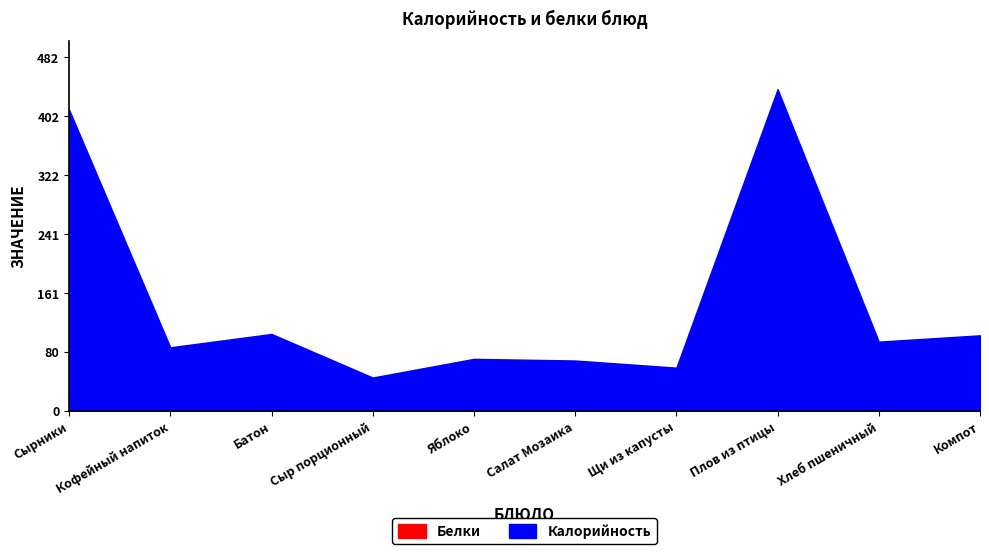

Reading left to right, extract all data points from this chart.

Белки: 23.5	3.1	3.0	3.1	0.6	1.9	1.6	22.0	3.2	0.5
Калорийность: 410.6	86.2	104.5	45.0	70.5	68.2	58.5	438.5	94.0	102.6